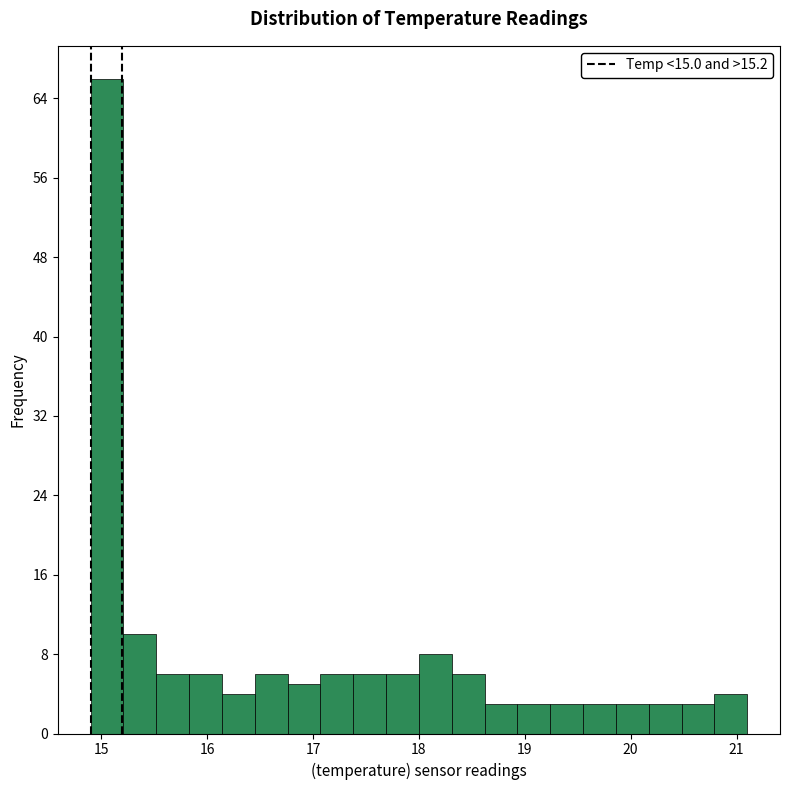

Read against the x-axis, roughly where is the centre of the tallest bar?

15.1